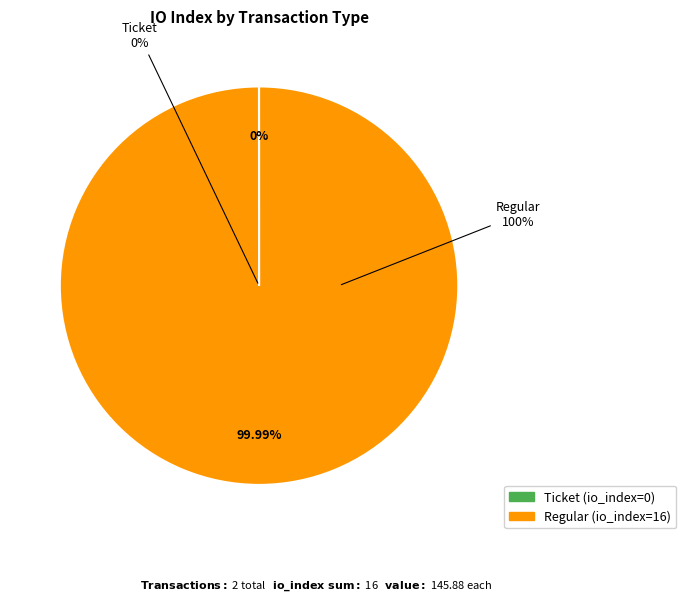

What percentage do Ticket (io_index=0) and Regular (io_index=16) together represent?

100.0%